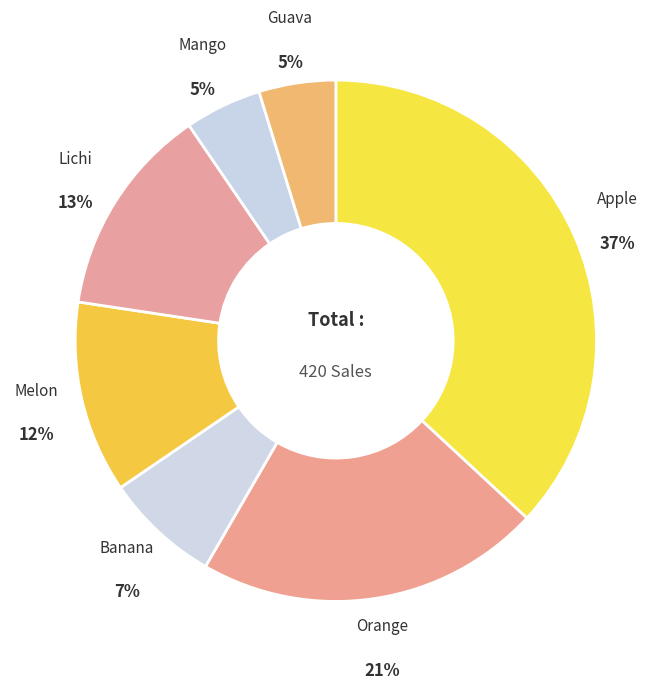

How many segments does this pie chart have?

7